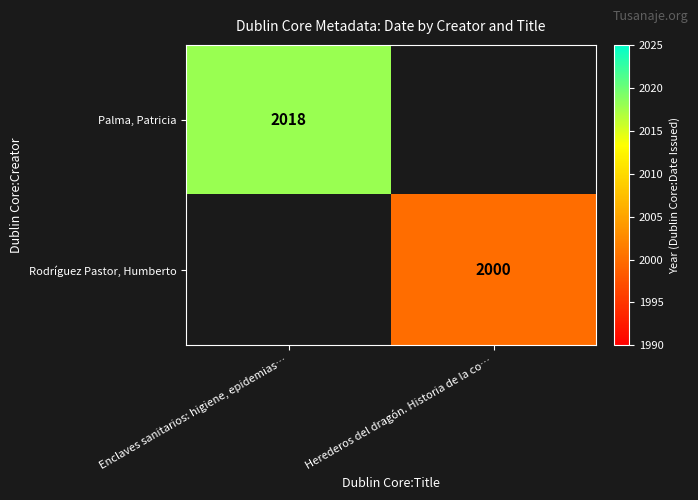

True or false: Rodríguez Pastor, Humberto has a value of 2000 at Herederos del dragón. Historia de la co….

True